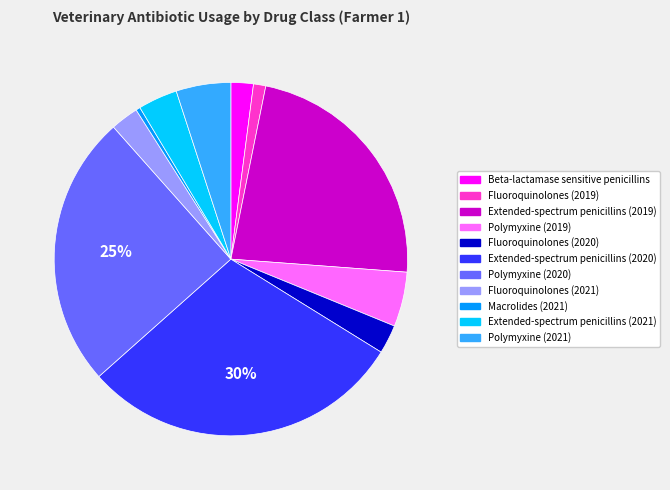

To the nearest percent, what is the combined percentage of Polymyxine (2020) and Extended-spectrum penicillins (2021)?

29%